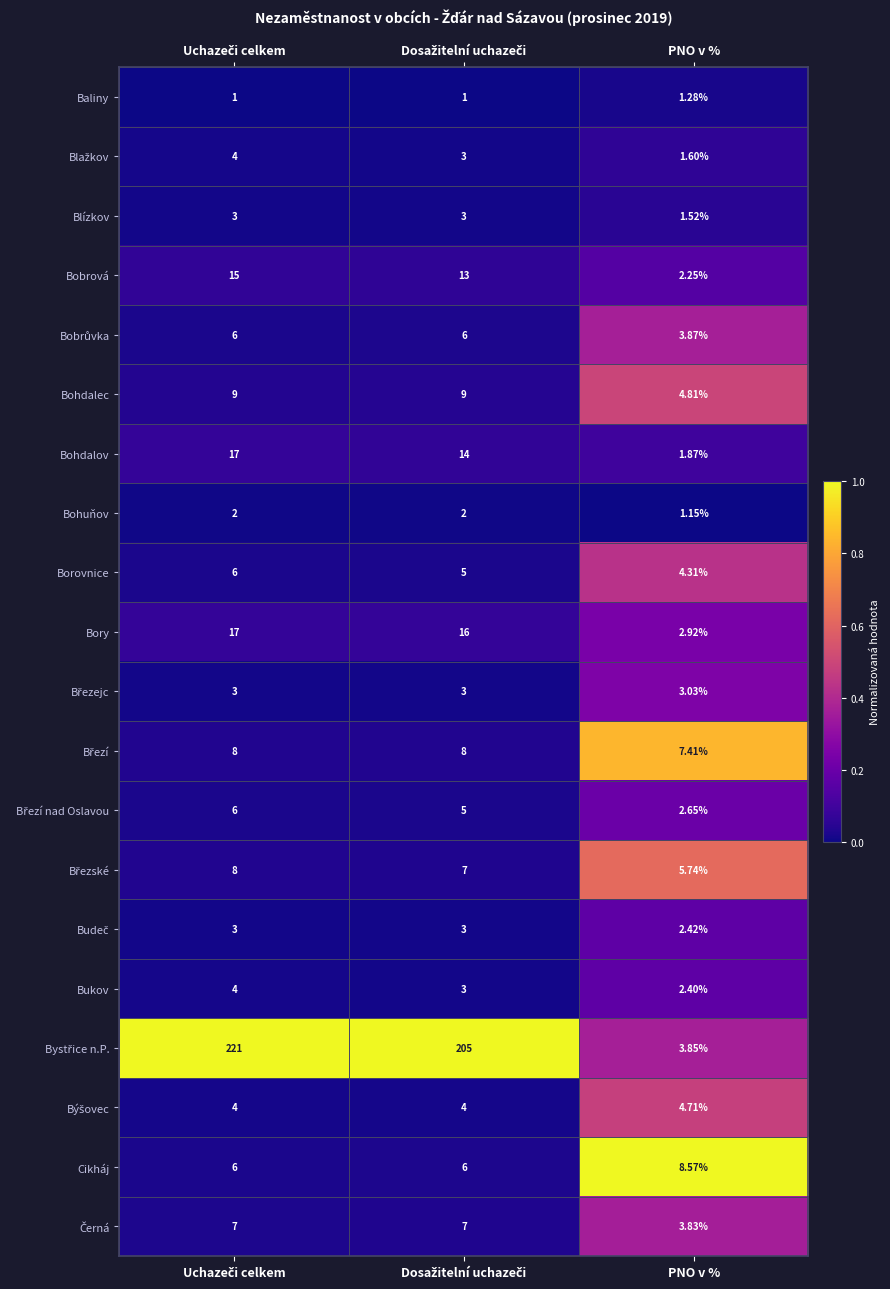

At which label is Bohuňov closest to 1?

PNO v %